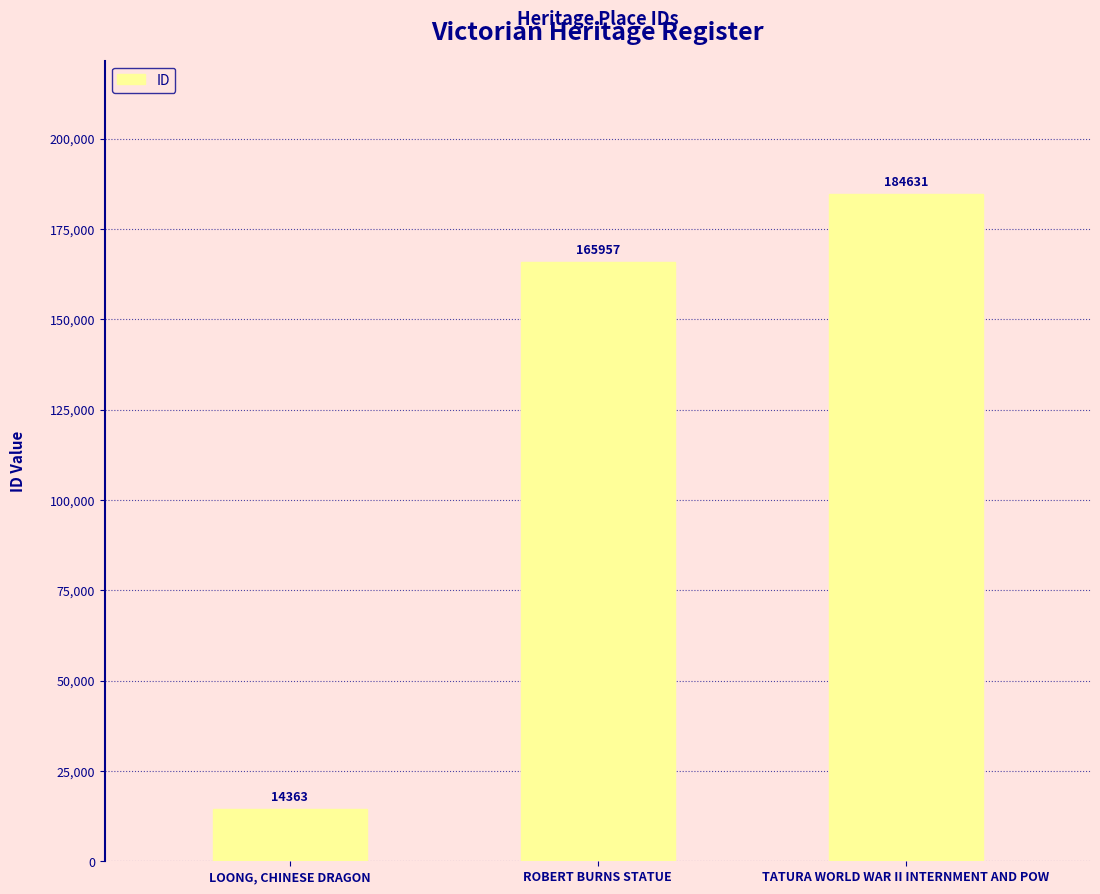

List the labels in order of value, largest first.

TATURA WORLD WAR II INTERNMENT AND POW, ROBERT BURNS STATUE, LOONG, CHINESE DRAGON